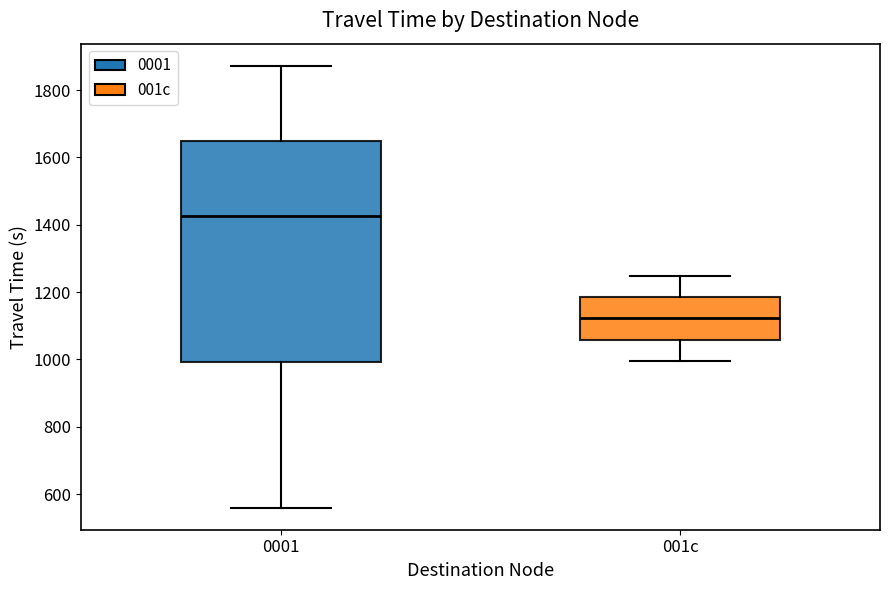

Reading left to right, transcribe this box plot: for each box, give where its median line is, the range the box spans, and where its two whiskers end, as read against the y-axis. The values are not printed on the chart, so give them approximately, as read against the axis.

0001: median 1420, box 1000 to 1640, whiskers 560 to 1880
001c: median 1120, box 1060 to 1180, whiskers 1000 to 1240